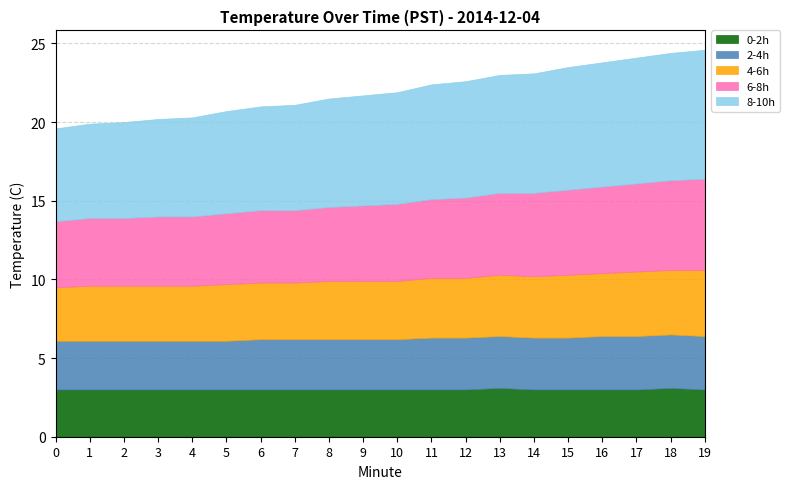

Rank the categories by 4-6h value from lowest to highest.

0, 1, 2, 3, 4, 5, 6, 7, 8, 9, 10, 11, 12, 13, 14, 15, 16, 17, 18, 19